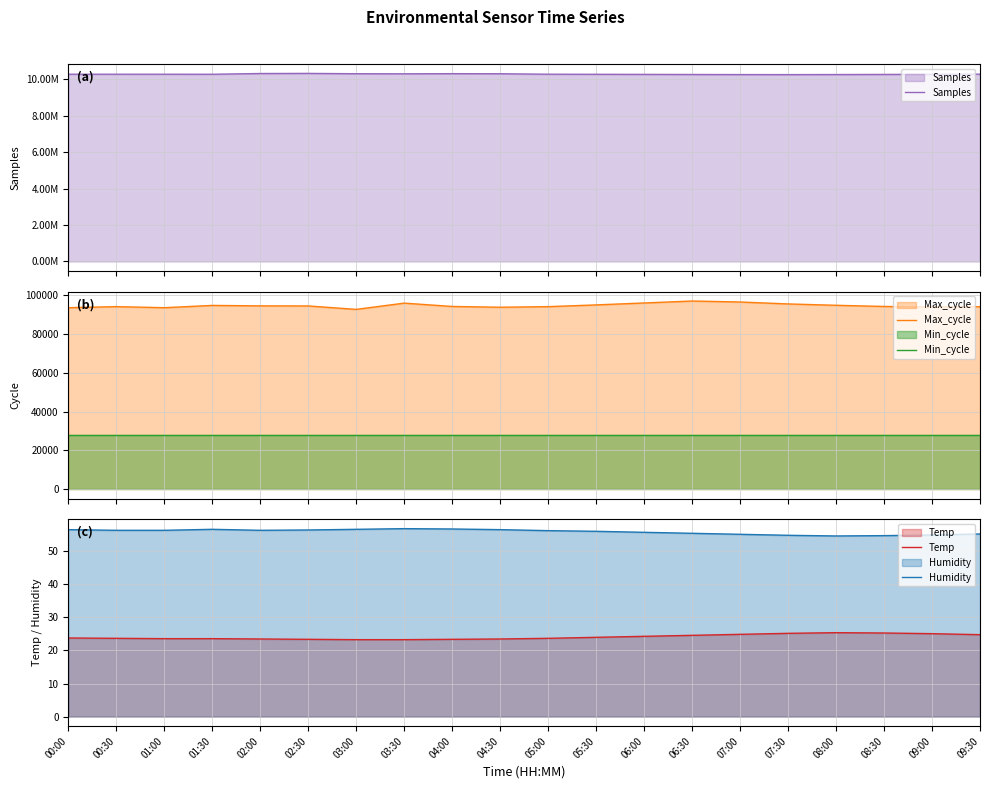

At which category is the sum across all series the highest?

02:30